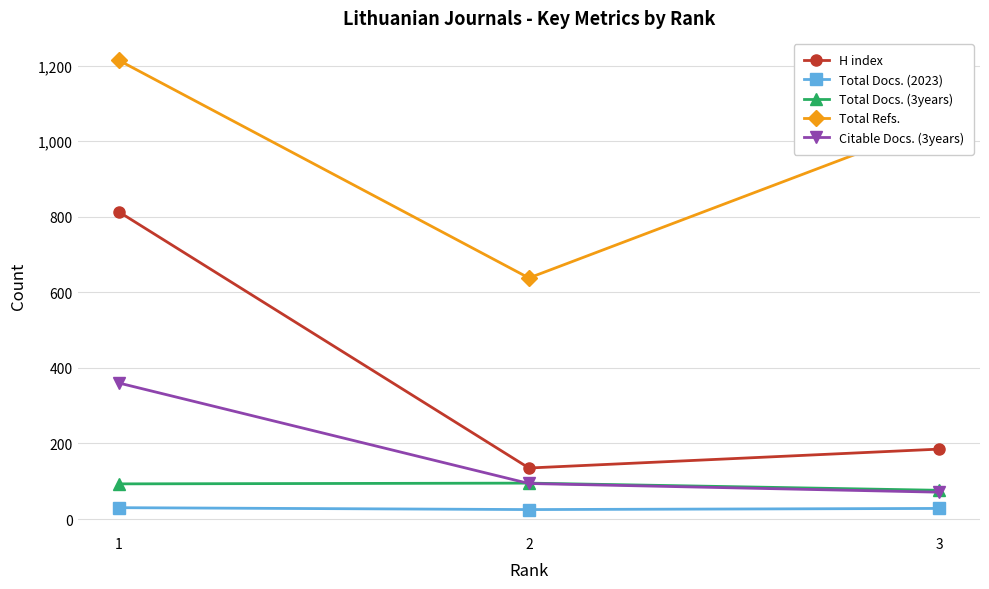

At 1, list the series in order from largest to smallest.

Total Refs., H index, Citable Docs. (3years), Total Docs. (3years), Total Docs. (2023)